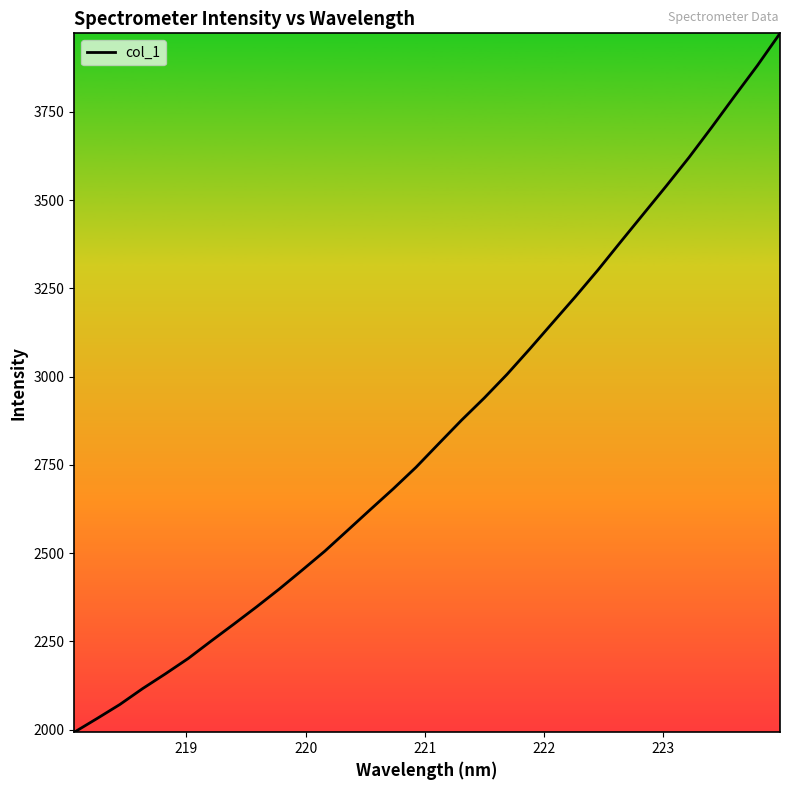

What is the maximum value shown in the chart?

3972.8